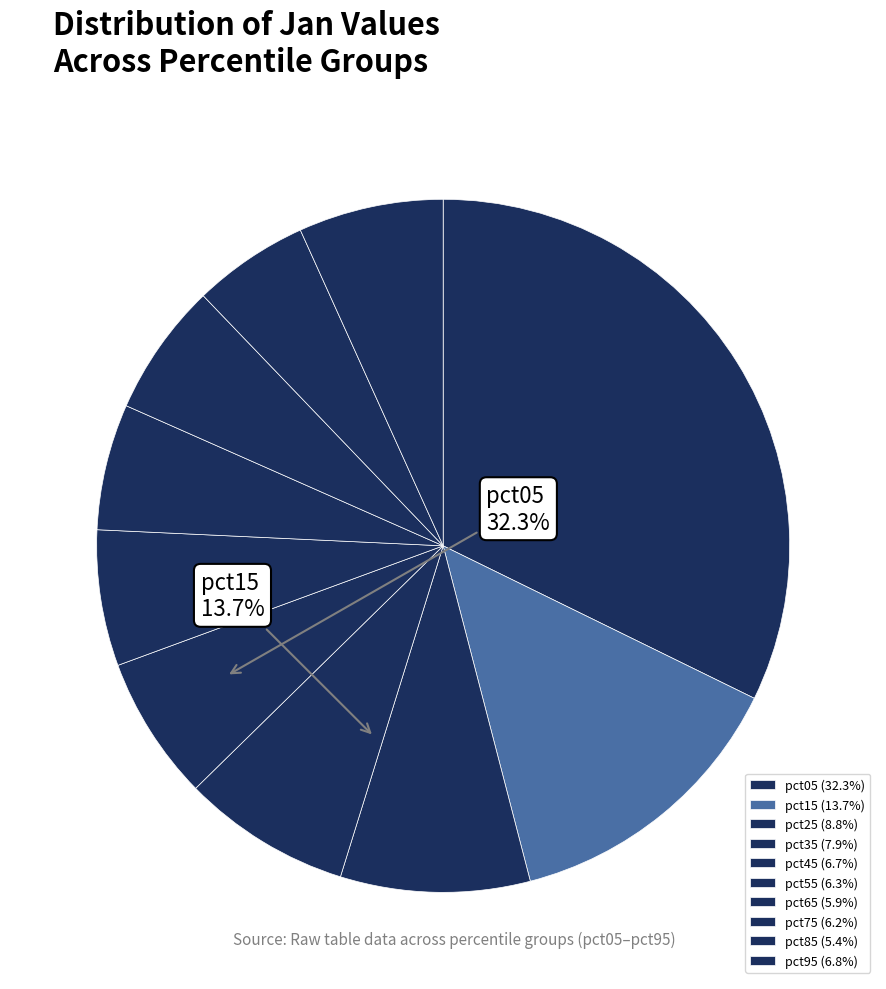

What is the largest slice in the pie chart?

pct05